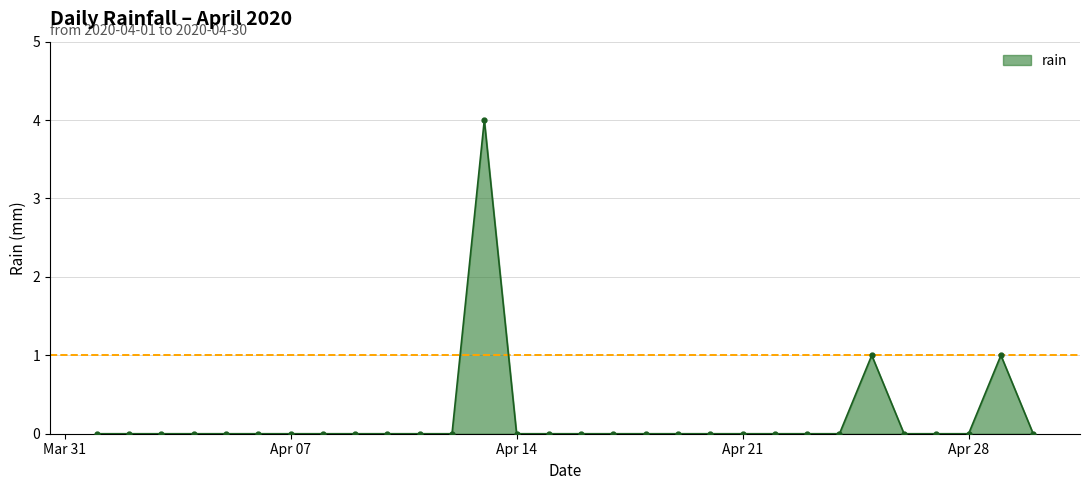

How many values are between 0 and 1?

29